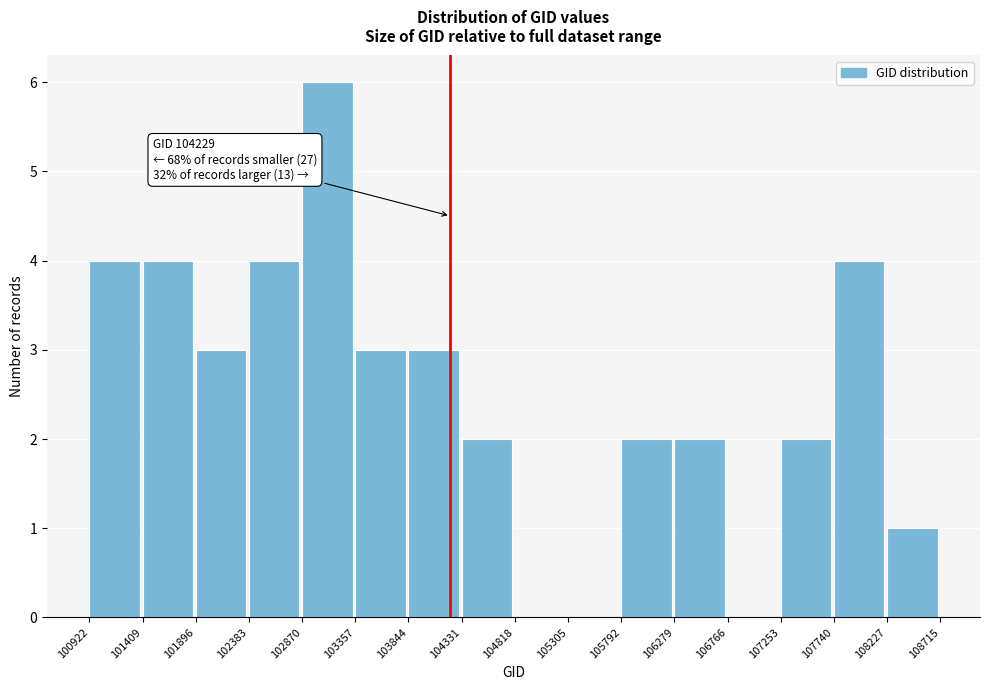

Which range on the x-axis has the tallest bar?

102870 to 103357